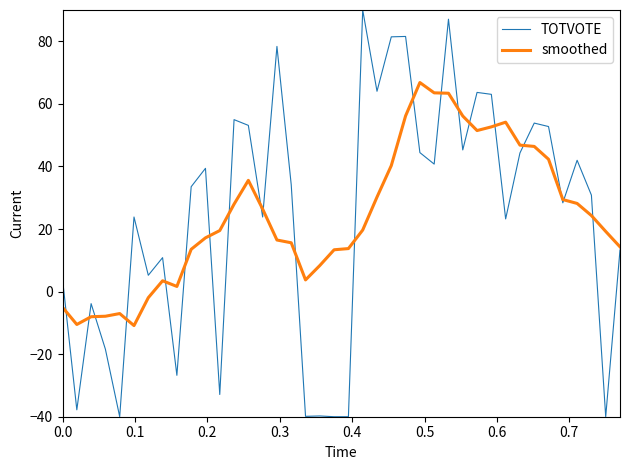

Rank the series by their maximum value, from lowest to highest.

smoothed, TOTVOTE